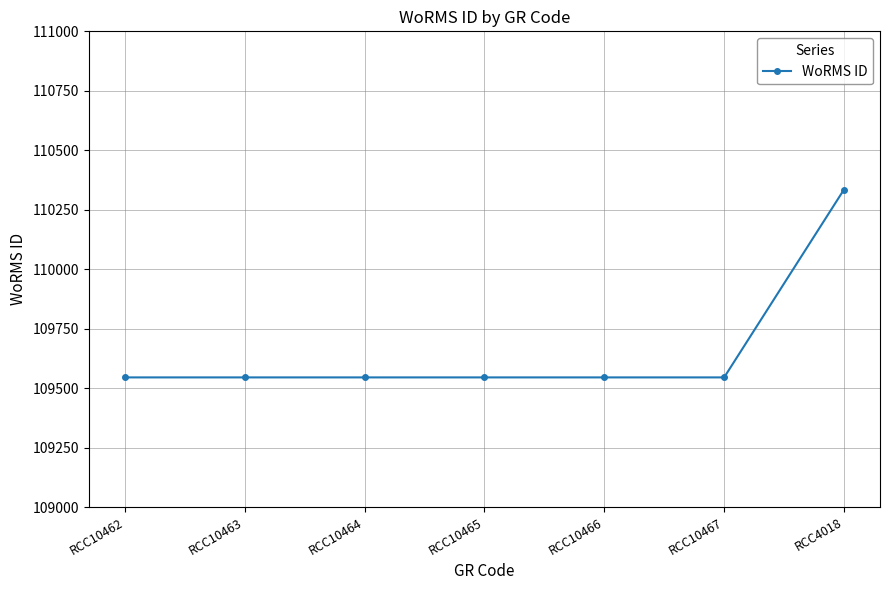

Between RCC10462 and RCC4018, which is larger?

RCC4018